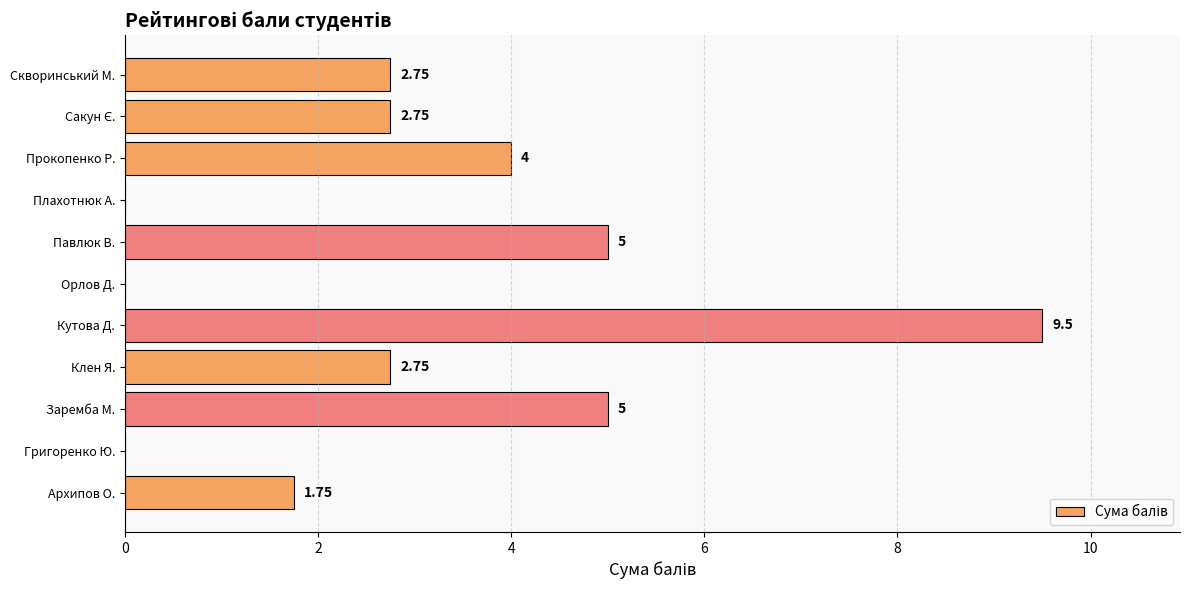

Between Орлов Д. and Клен Я., which is larger?

Клен Я.